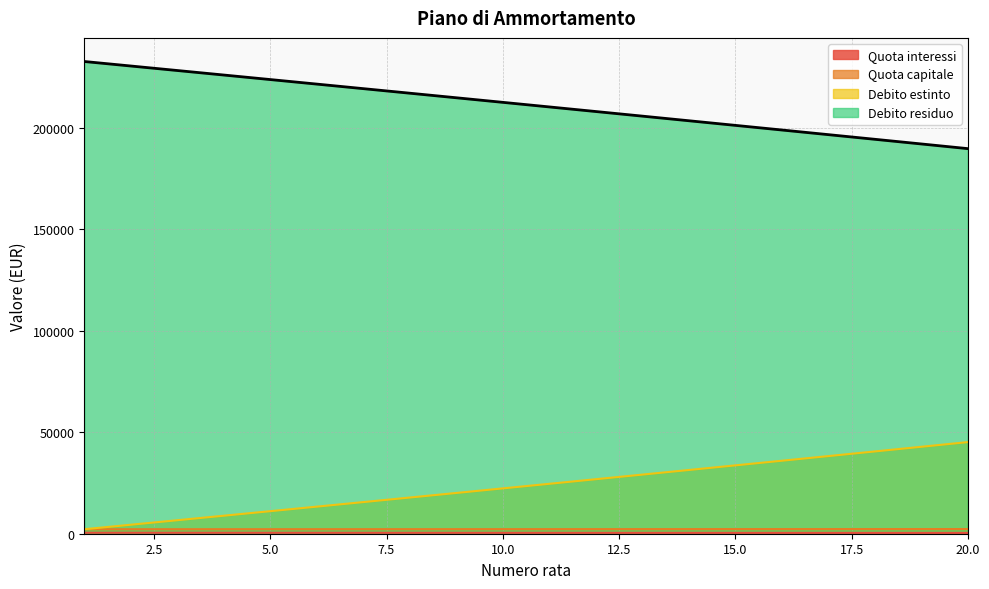

The Debito residuo series shows 205857.8 at 13. True or false?

True